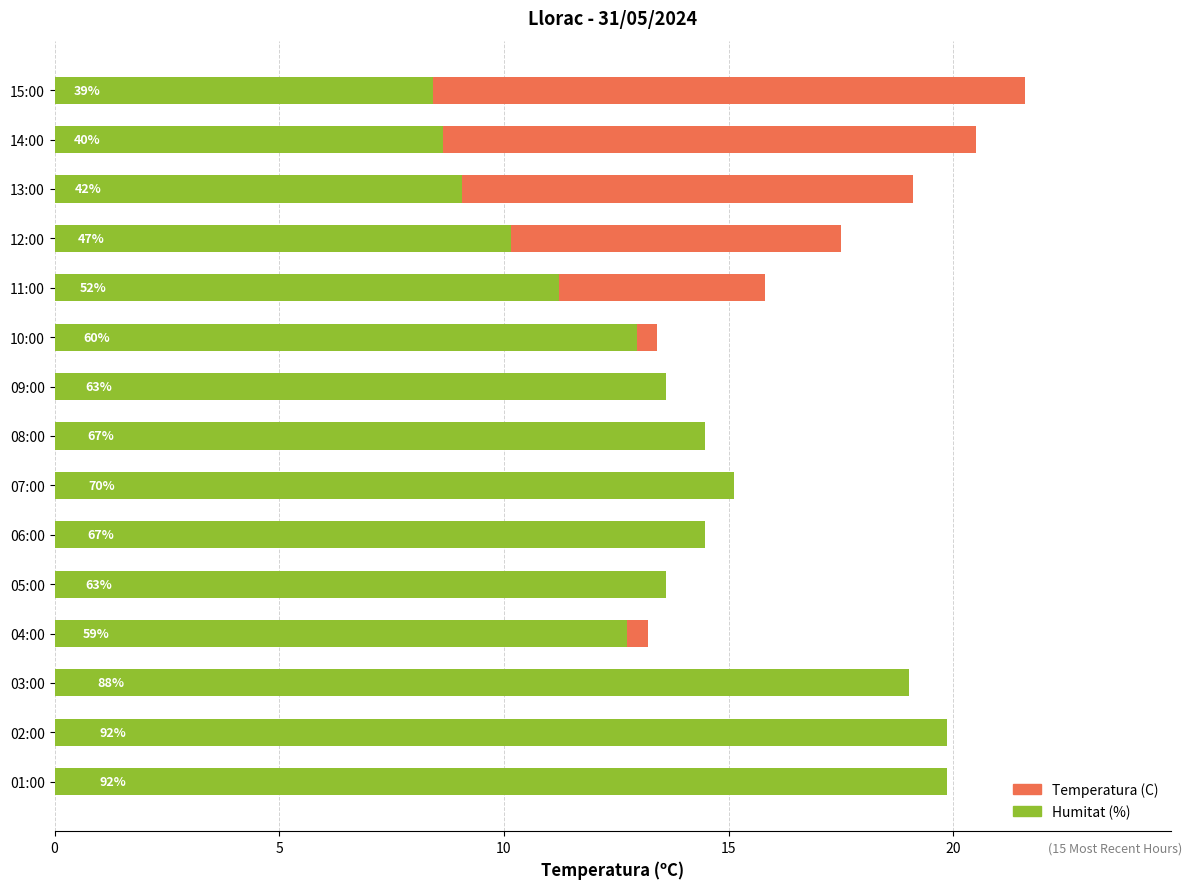

How many data points in Temperatura (C) are less than 13?

5